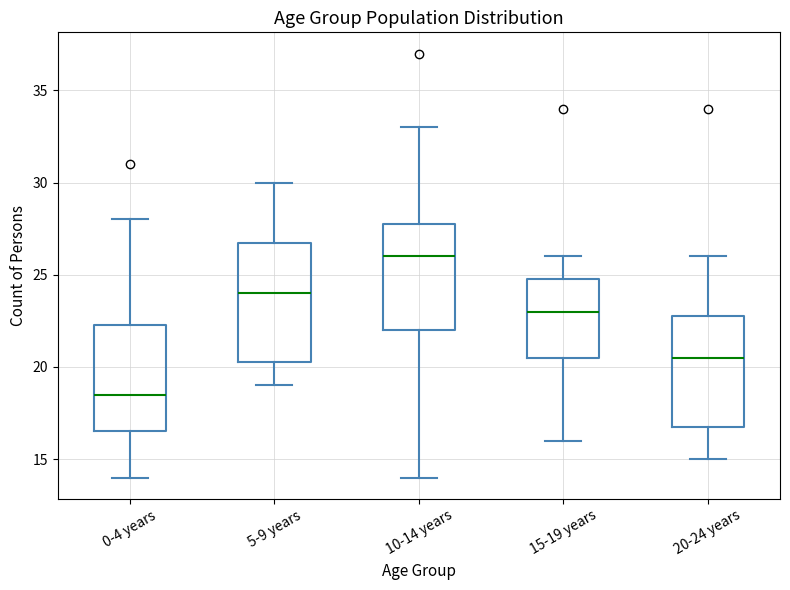

Which box has the lowest median line?

0-4 years